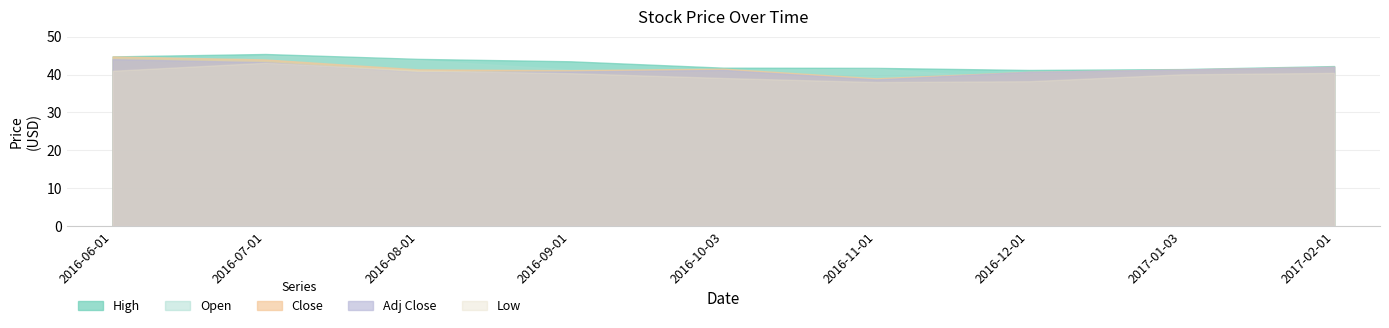

What is the difference between the Low values at 2016-07-01 and 2016-12-01?

4.9